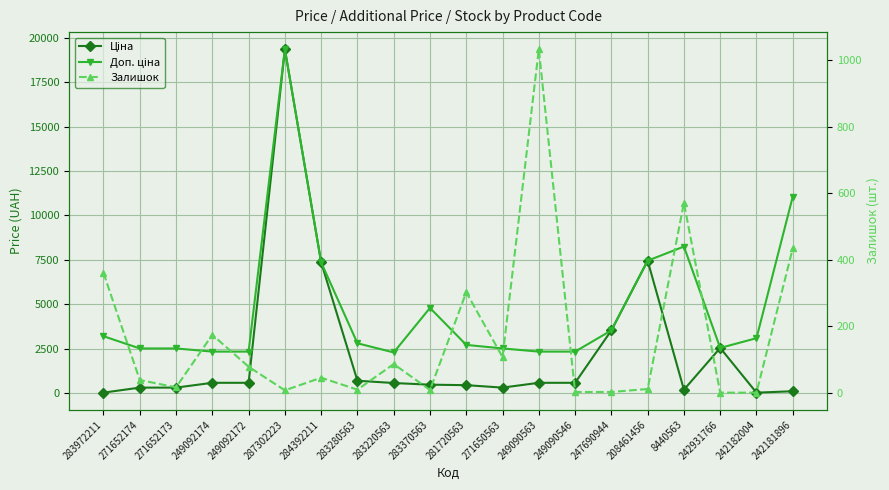

List the labels in order of Доп. ціна value, largest first.

287302223, 242181896, 8440563, 208461456, 284392211, 283370563, 247690944, 283972211, 242182004, 283280563, 281720563, 242931766, 271652174, 271652173, 271650563, 249092174, 249092172, 249090563, 249090546, 283220563